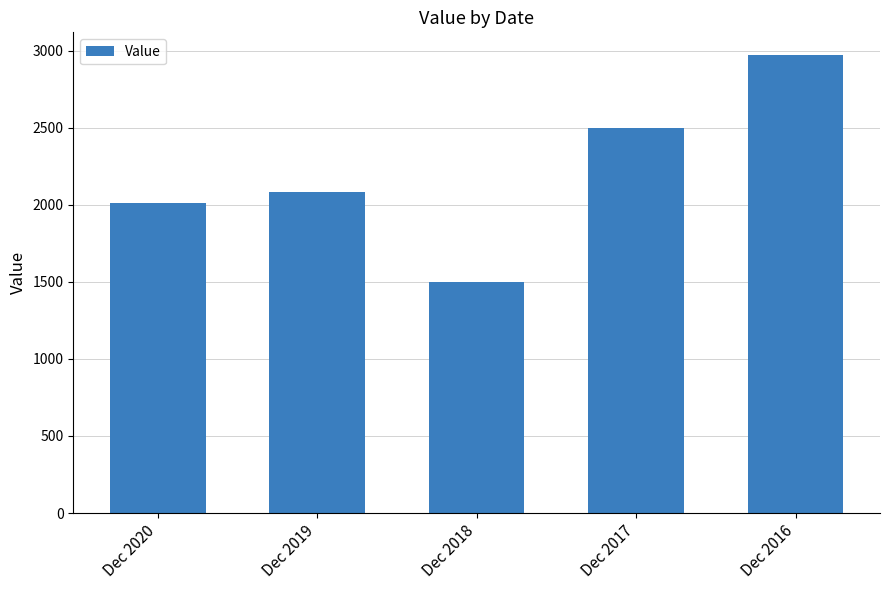

What is the difference between the second highest and minimum values?

1000